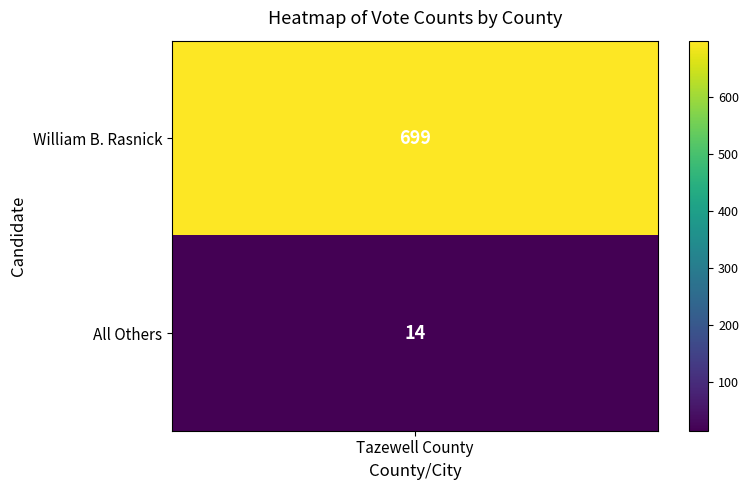

The value at 0 is 234. True or false?

False